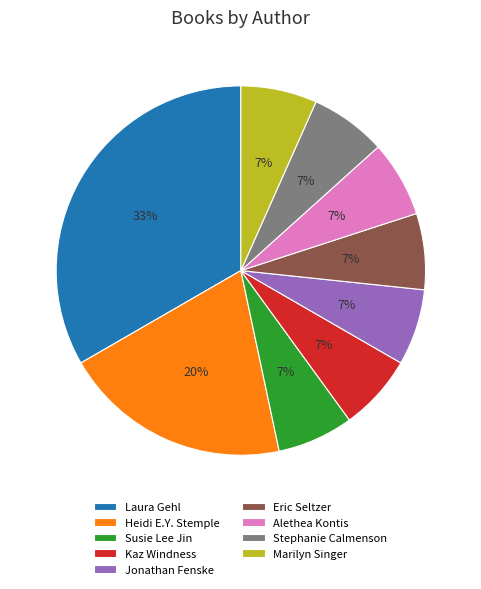

Is Marilyn Singer the majority of the pie?

No